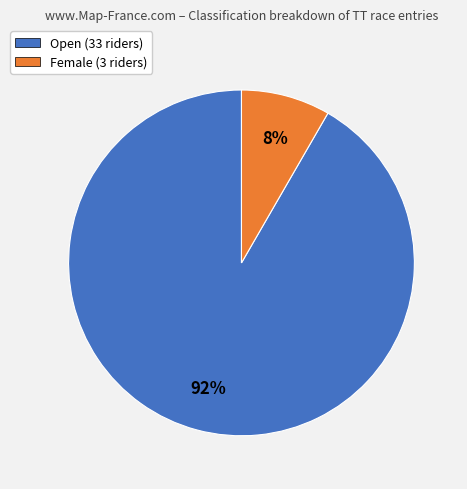

How many slices are in this pie chart?

2